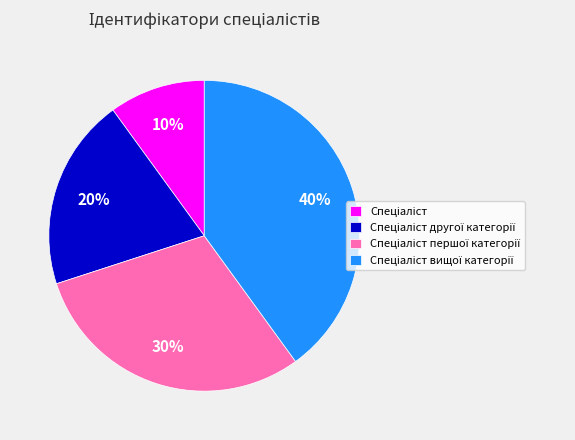

To the nearest percent, what is the average slice percentage?

25%